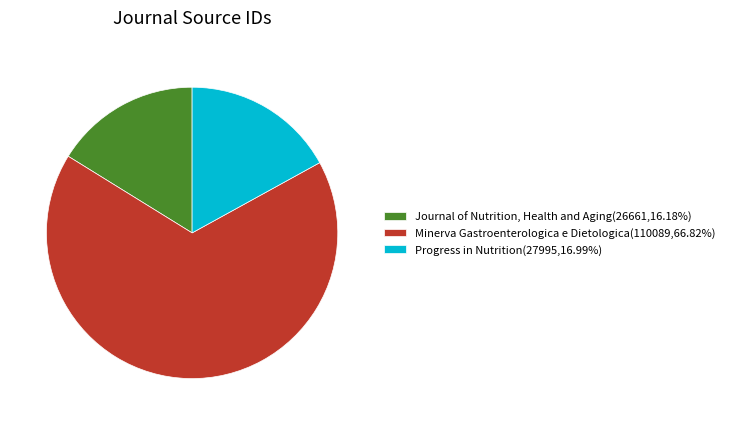

Between Minerva Gastroenterologica e Dietologica and Progress in Nutrition, which is larger?

Minerva Gastroenterologica e Dietologica